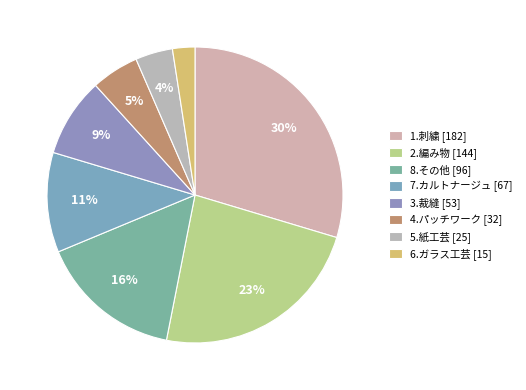

How many segments does this pie chart have?

8